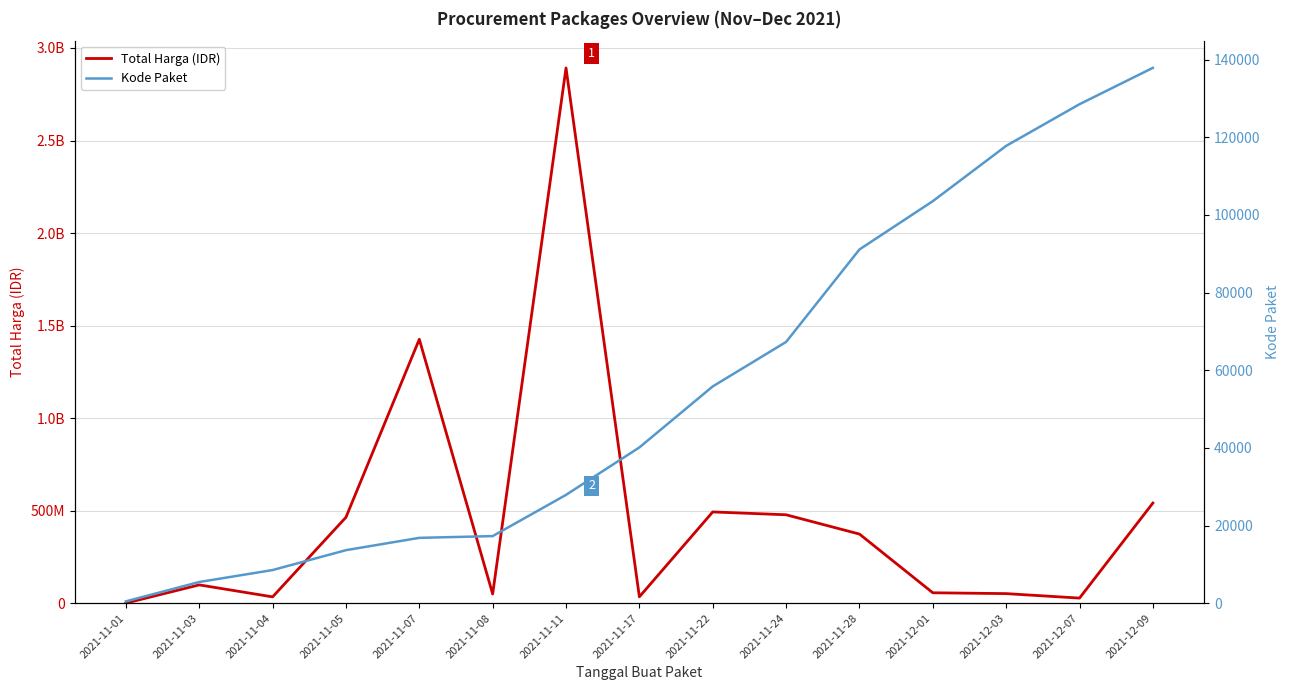

The Total Harga (IDR) series shows 49730040 at 2021-11-08. True or false?

True